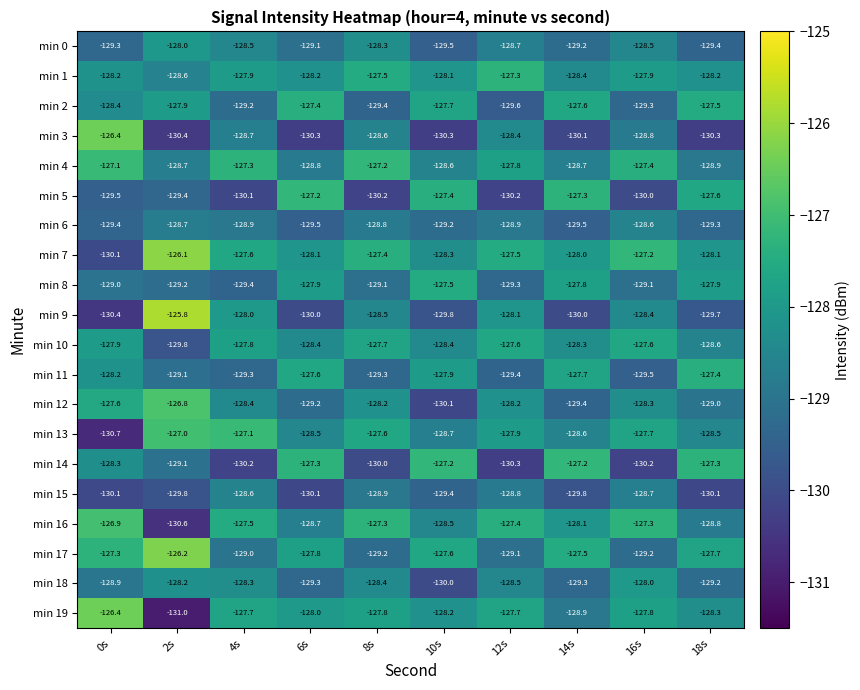

What is the difference between the highest and lowest values at 12s?

3.0